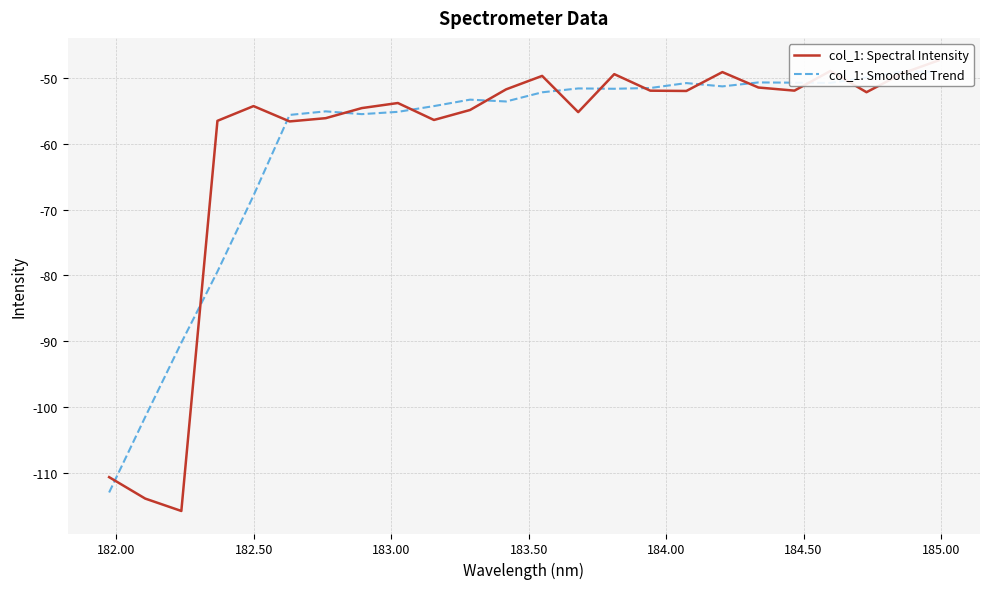

How many interior local peaks does the col_1: Spectral Intensity series have?

6